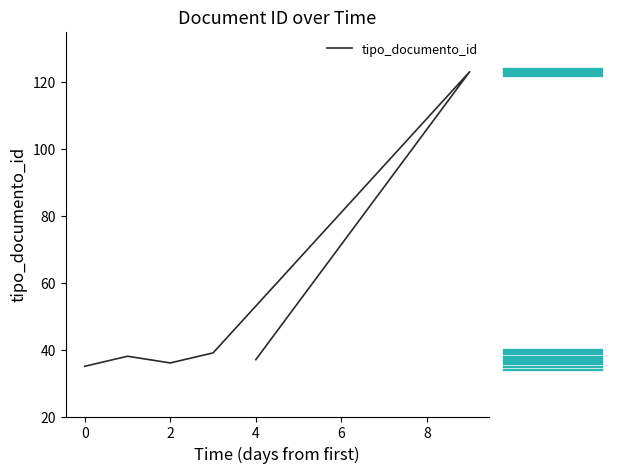

Is the value of tipo_documento_id at 2 greater than the value of distribution at −2?

Yes